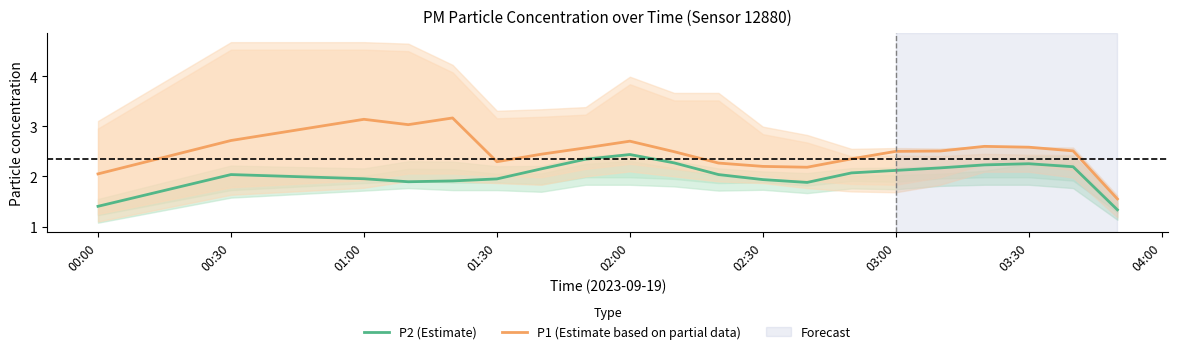

What are all the series names shown in the legend?

P2 (Estimate), P1 (Estimate based on partial data)